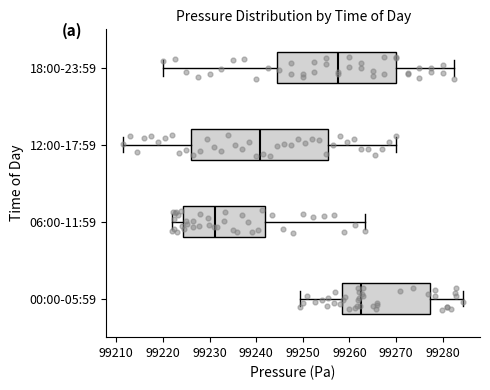

Comparing the boxes themselves (not the whiskers), which one is the widest?

12:00-17:59